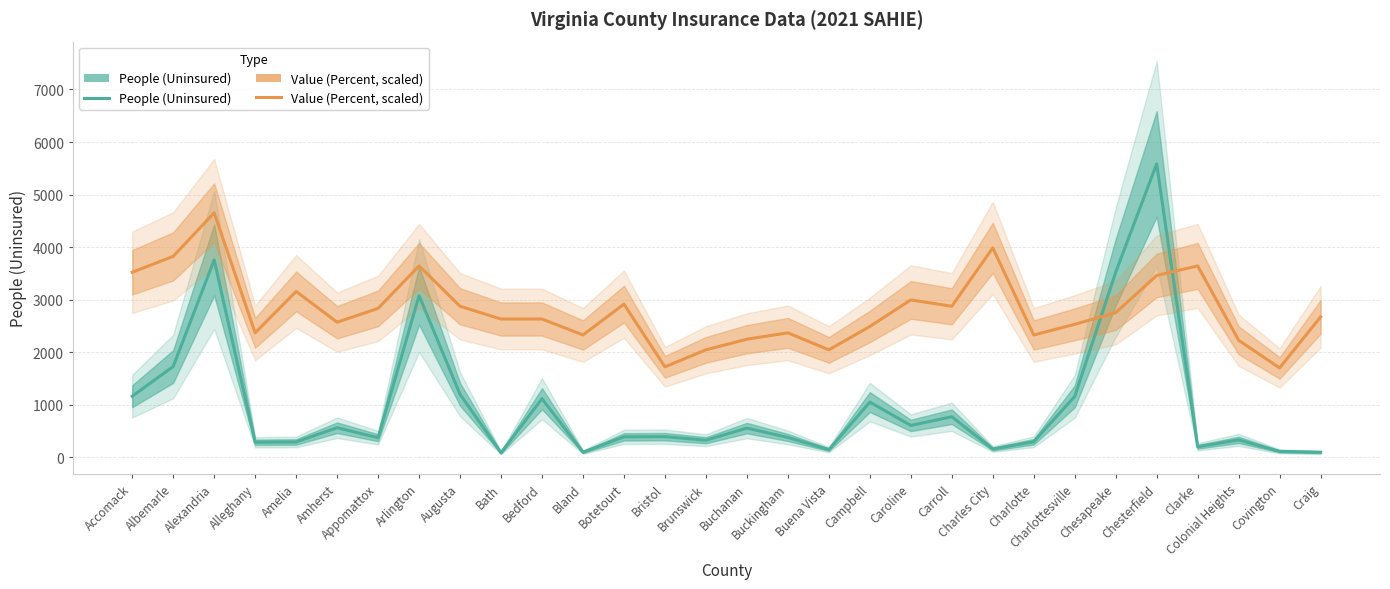

What position from the left is Accomack?

1